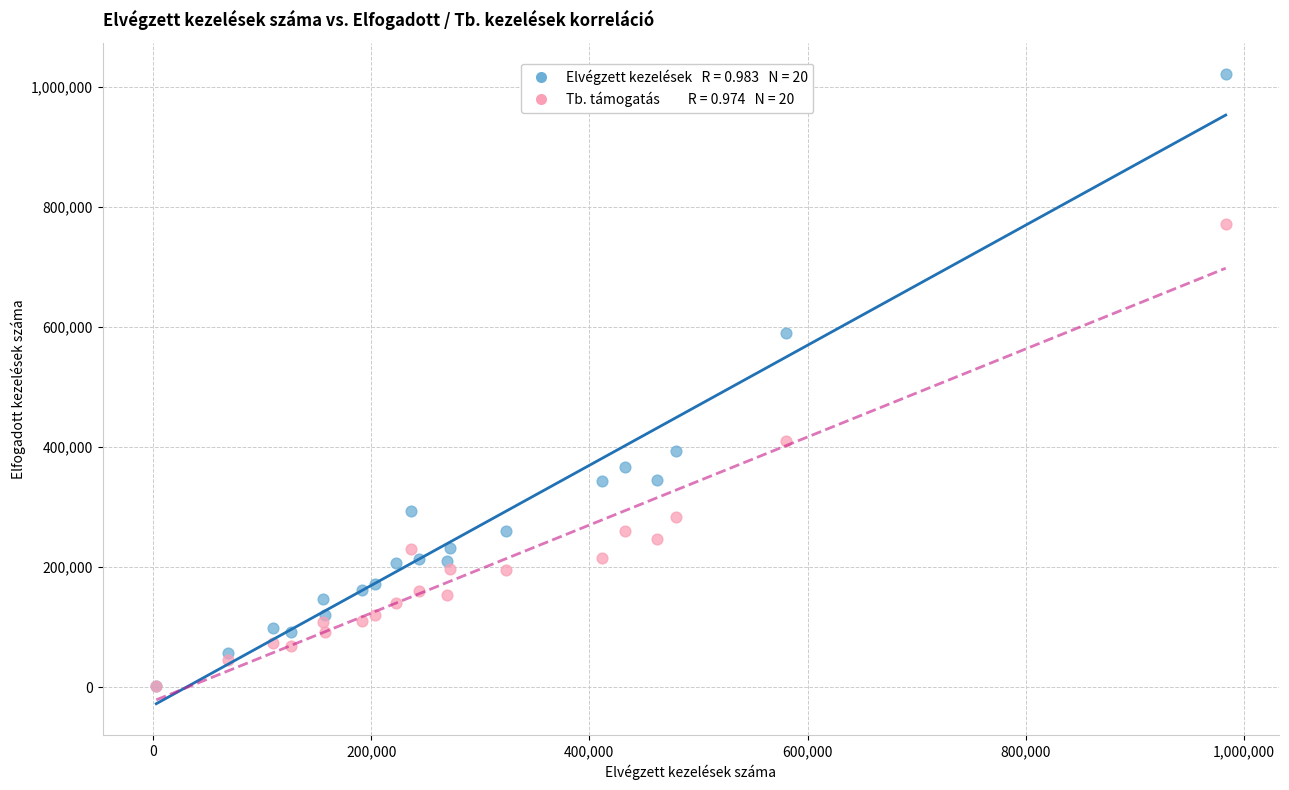

Across all series, what Y value is closest to 511756?

590326.7